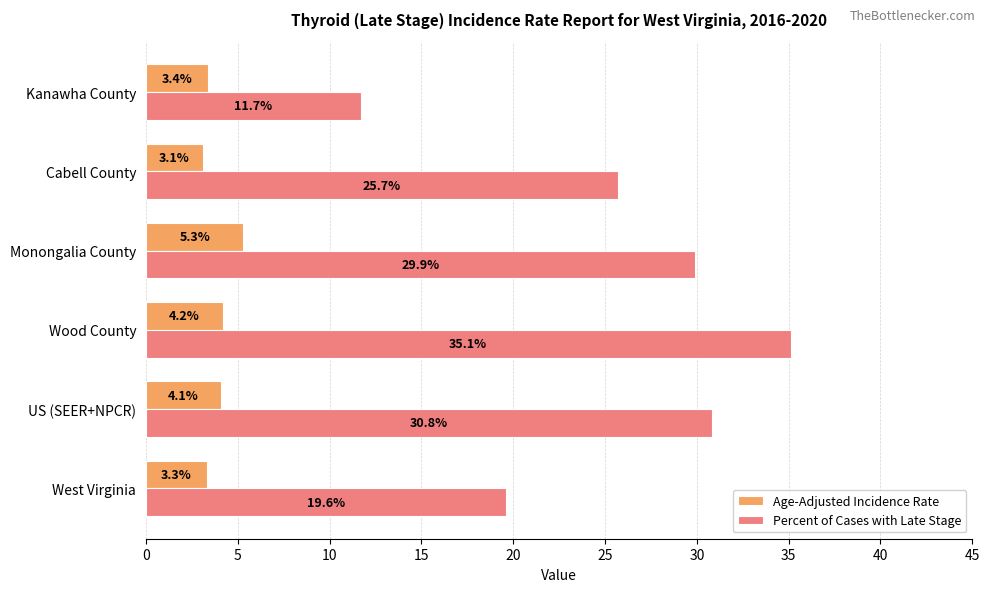

At US (SEER+NPCR), list the series in order from largest to smallest.

Percent of Cases with Late Stage, Age-Adjusted Incidence Rate